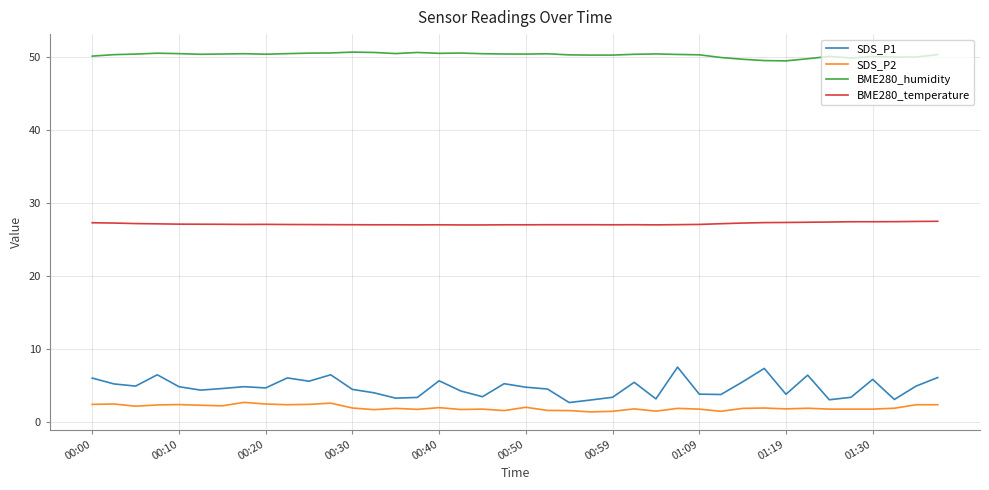

List the series in order of their peak value, highest first.

BME280_humidity, BME280_temperature, SDS_P1, SDS_P2